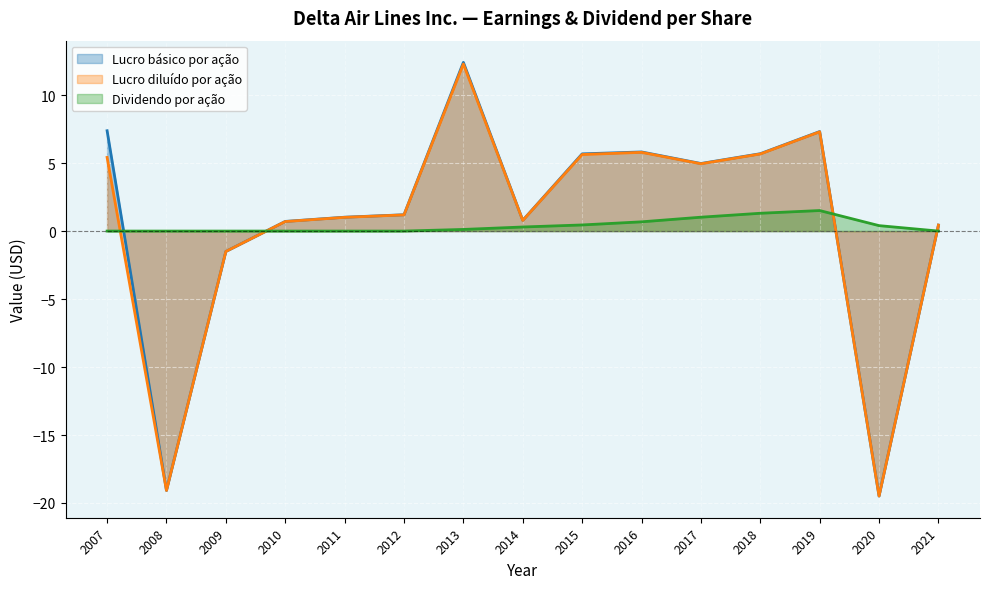

True or false: Lucro básico por ação has a value of 1.2 at 2012.

True